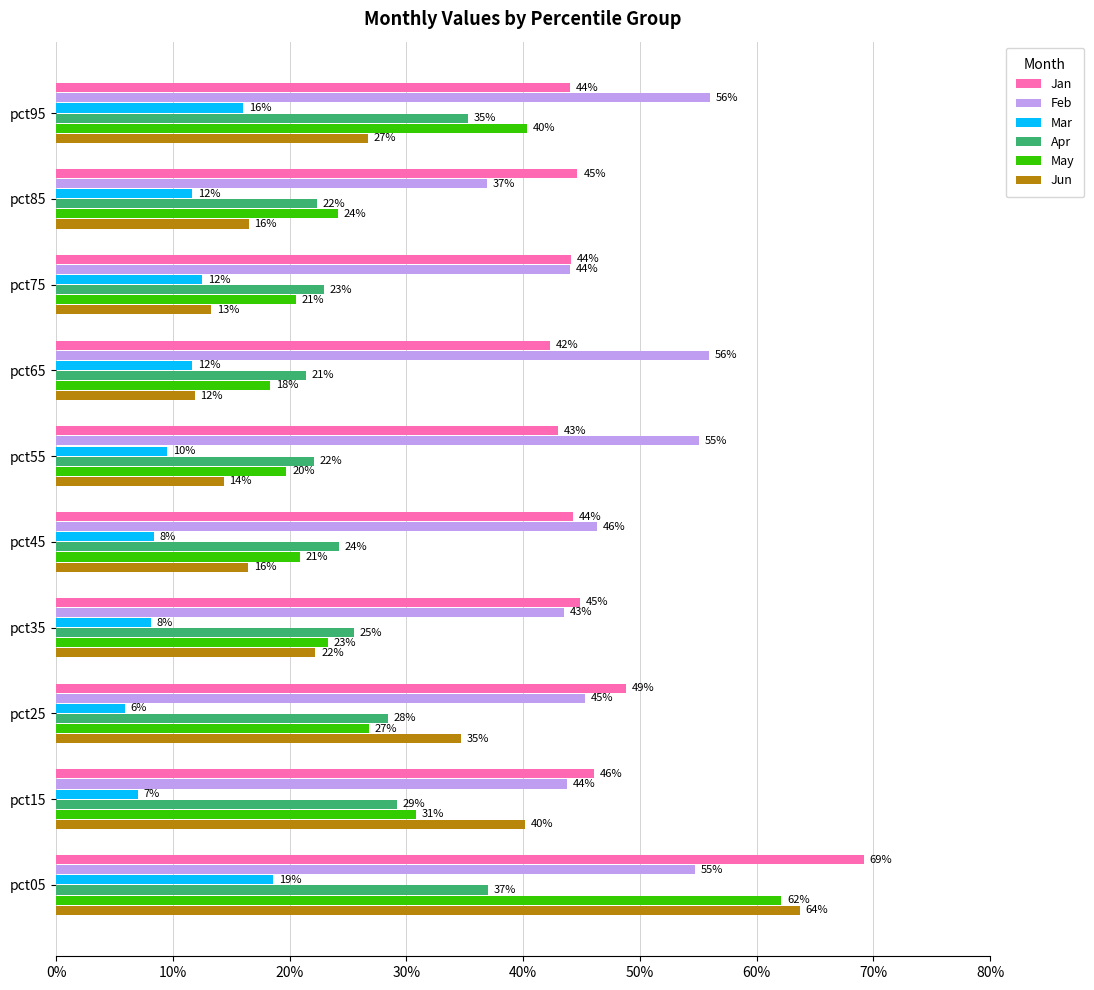

What is the greatest value displayed?

0.7